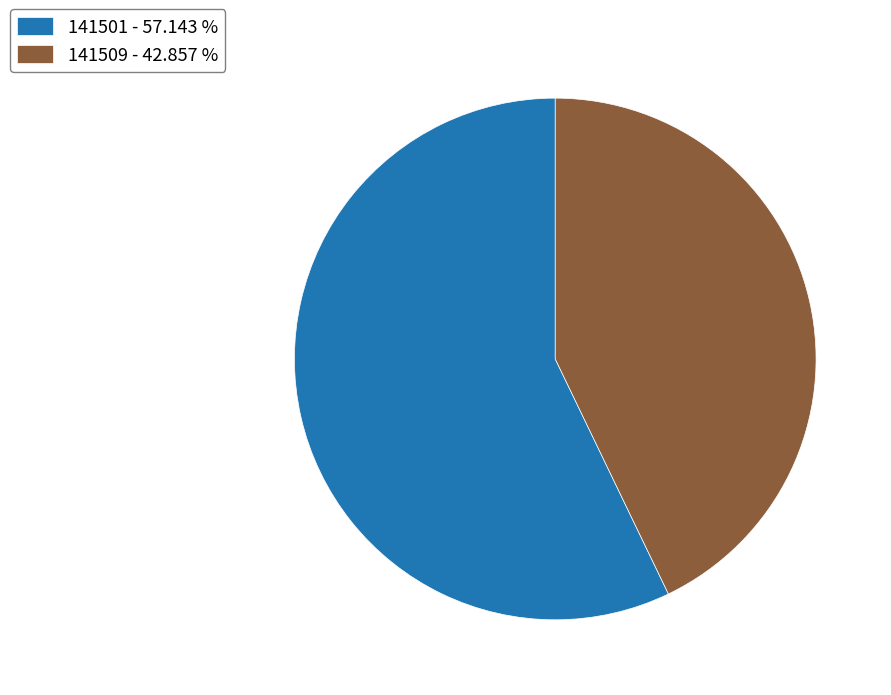

Combined, do 141501 - 57.143 % and 141509 - 42.857 % account for over 50%?

Yes